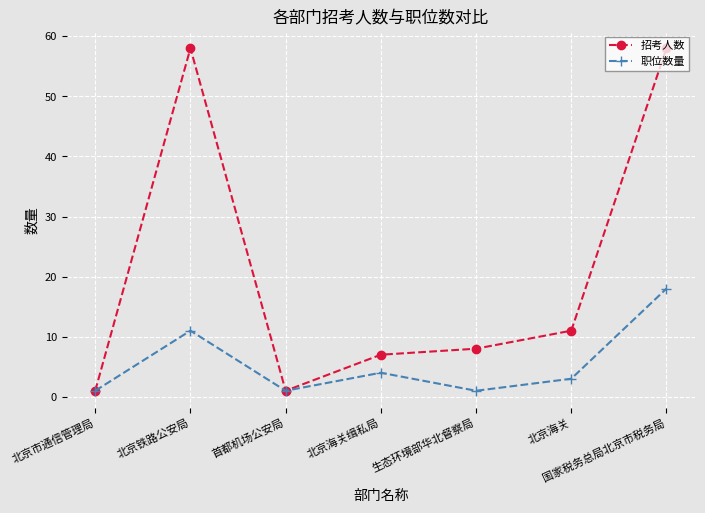

Between 北京海关缉私局 and 国家税务总局北京市税务局, which series saw the biggest shift?

招考人数